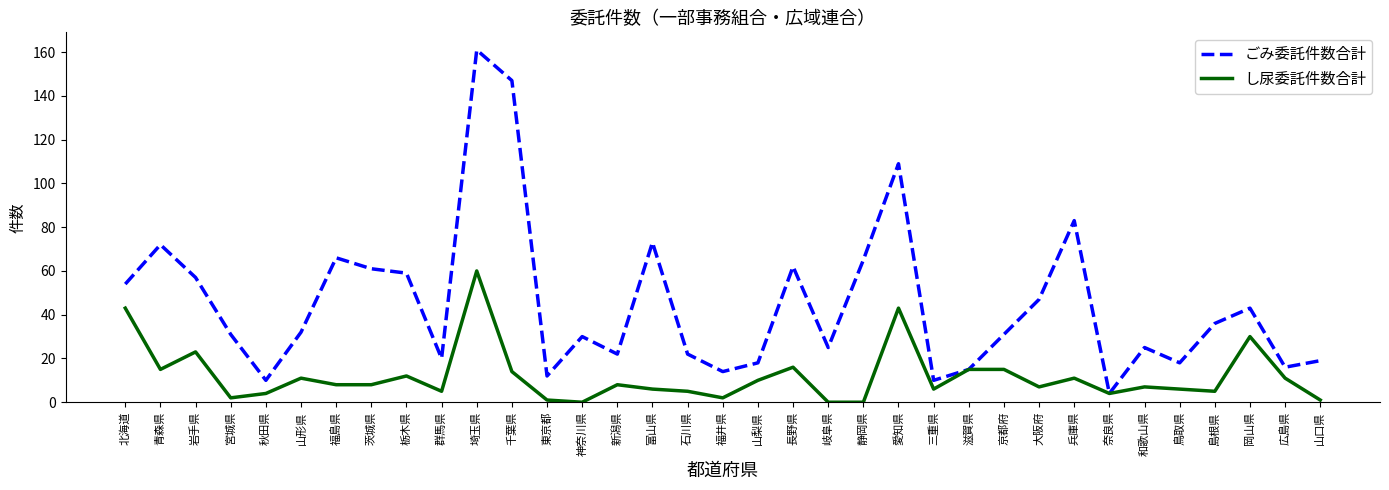

What is the approximate value of し尿委託件数合計 at 広島県?

11